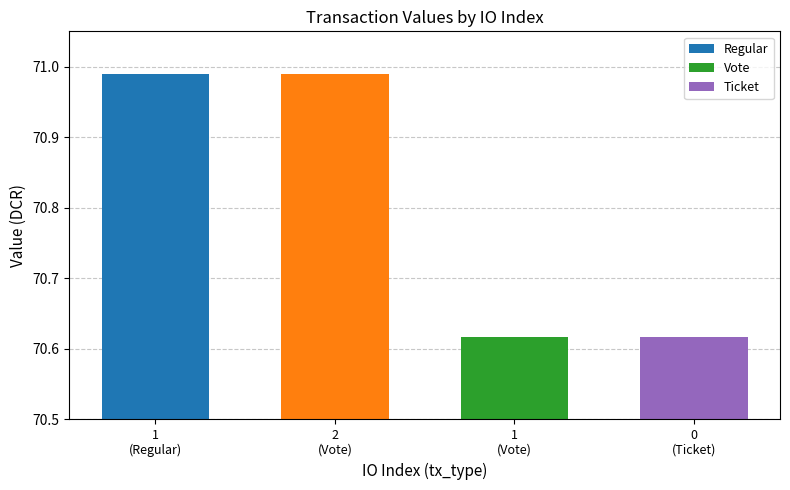

What is the greatest value displayed?

71.0